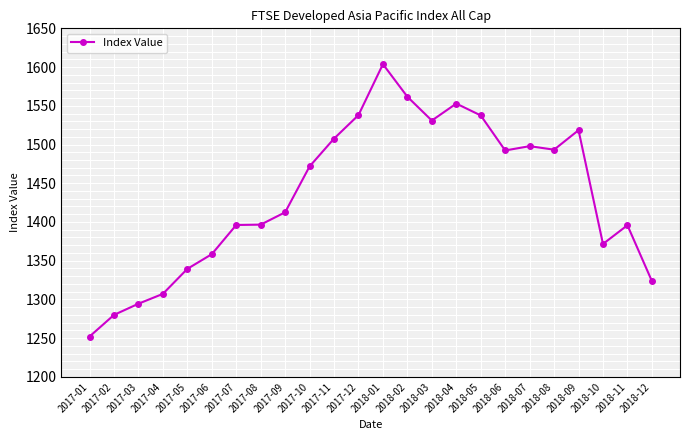

Which has a higher value, 2017-07 or 2018-01?

2018-01